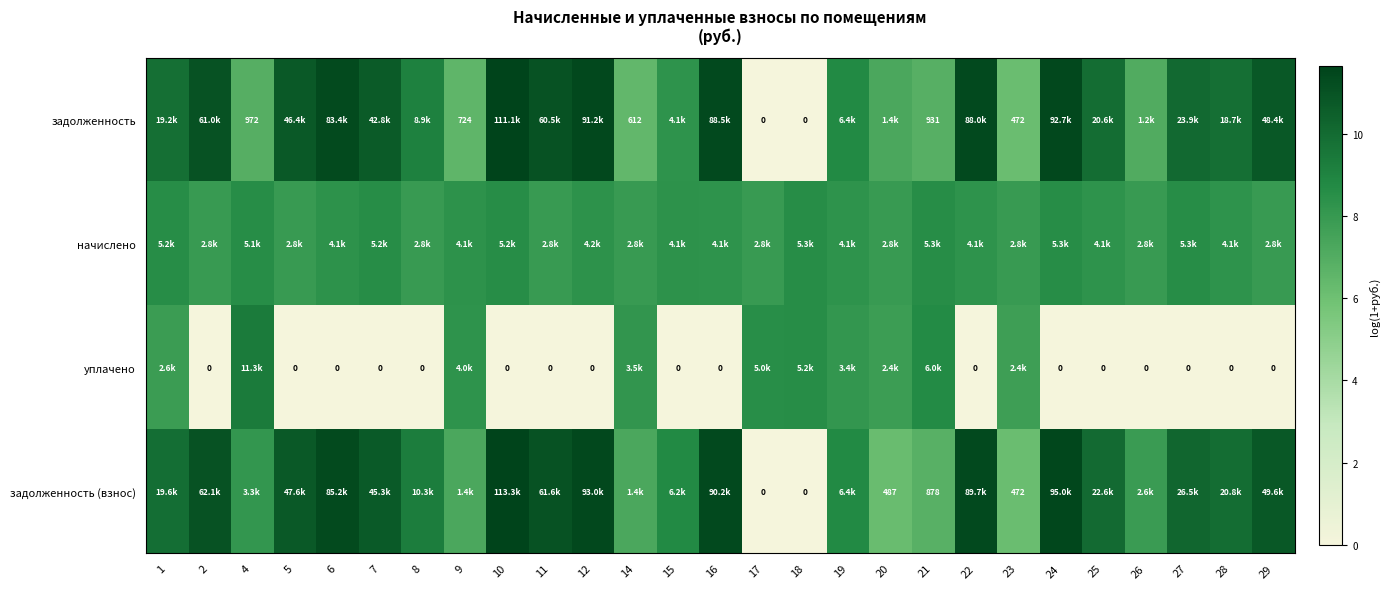

Count the number of categories in the chart.

27